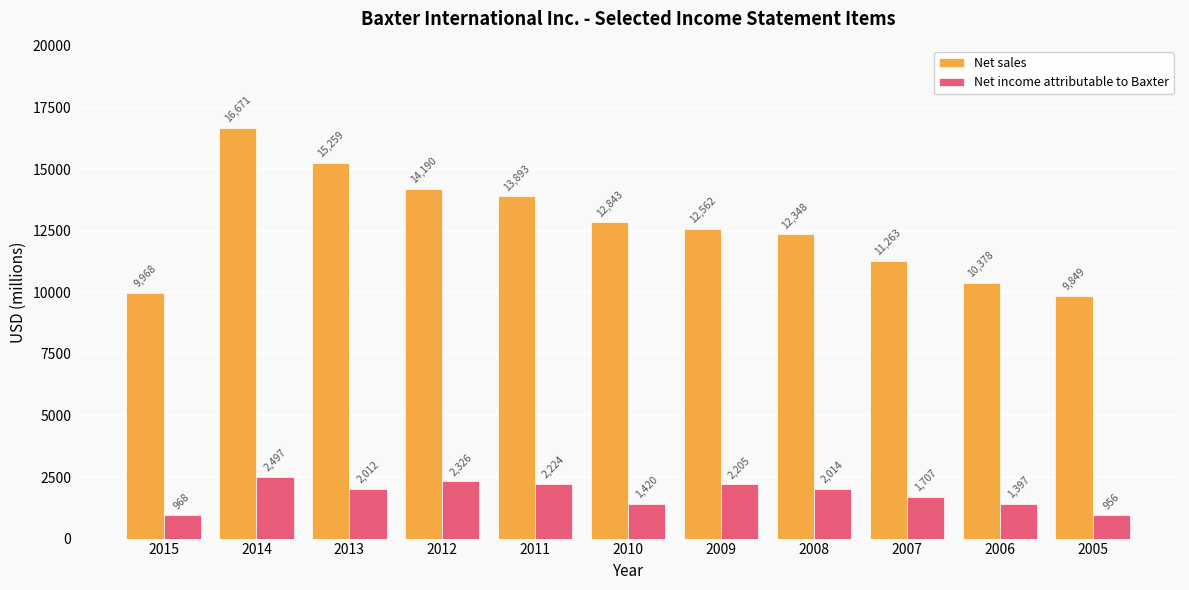

What is the difference between the highest and lowest values at 2013?

13247